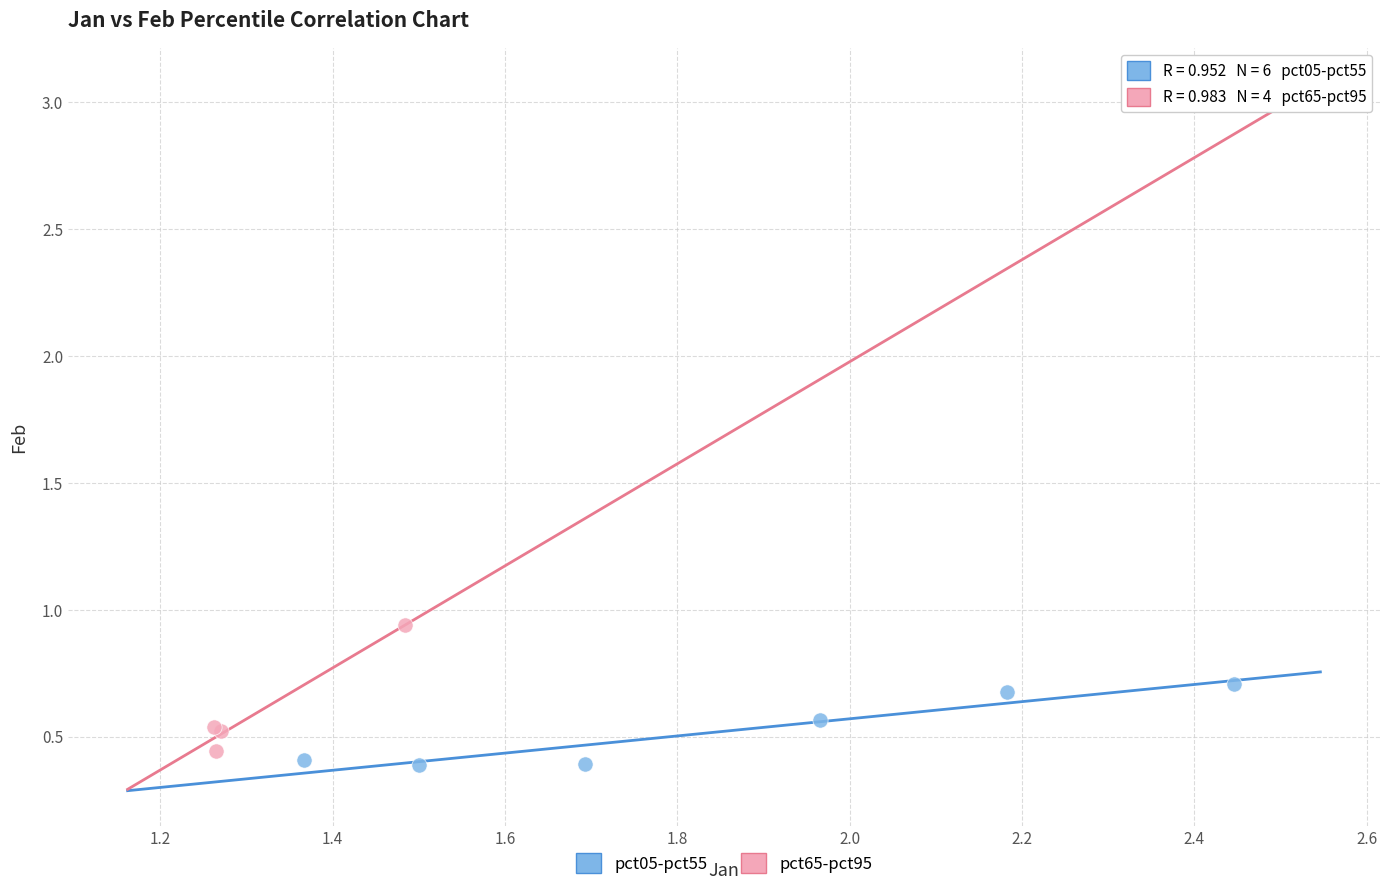

Which series reaches the maximum Y coordinate?

pct65-pct95